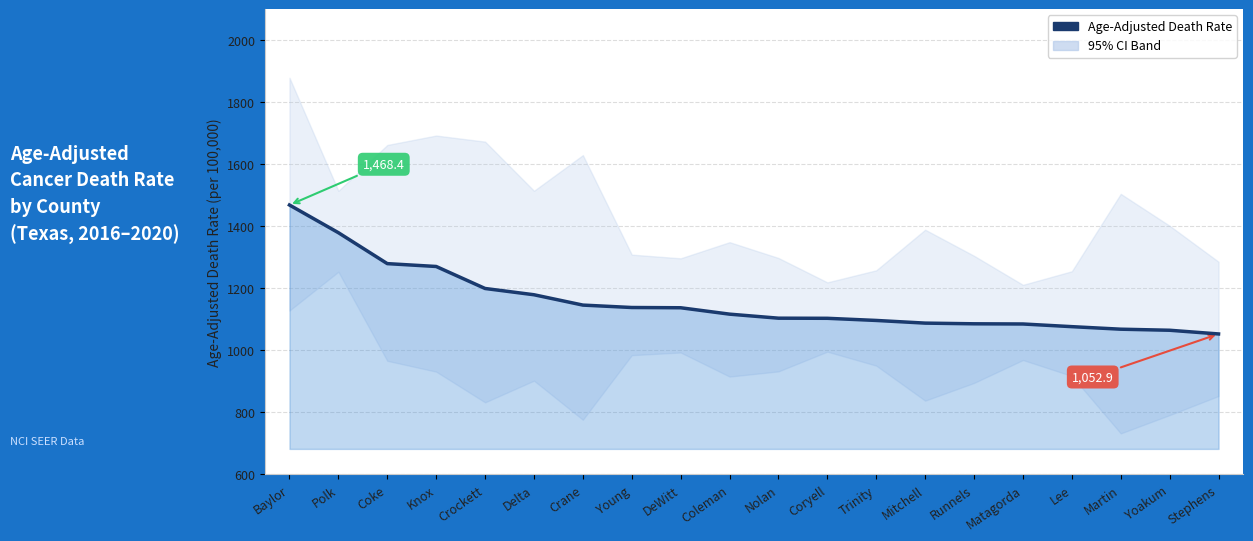

Reading right to left, extract all data points from this chart.

Stephens=1052.9	Yoakum=1064.8	Martin=1068.2	Lee=1076.4	Matagorda=1085.0	Runnels=1085.6	Mitchell=1087.8	Trinity=1096.4	Coryell=1103.3	Nolan=1103.7	Coleman=1116.7	DeWitt=1137.3	Young=1138.1	Crane=1145.9	Delta=1179.2	Crockett=1199.4	Knox=1270.3	Coke=1279.5	Polk=1379.2	Baylor=1468.4